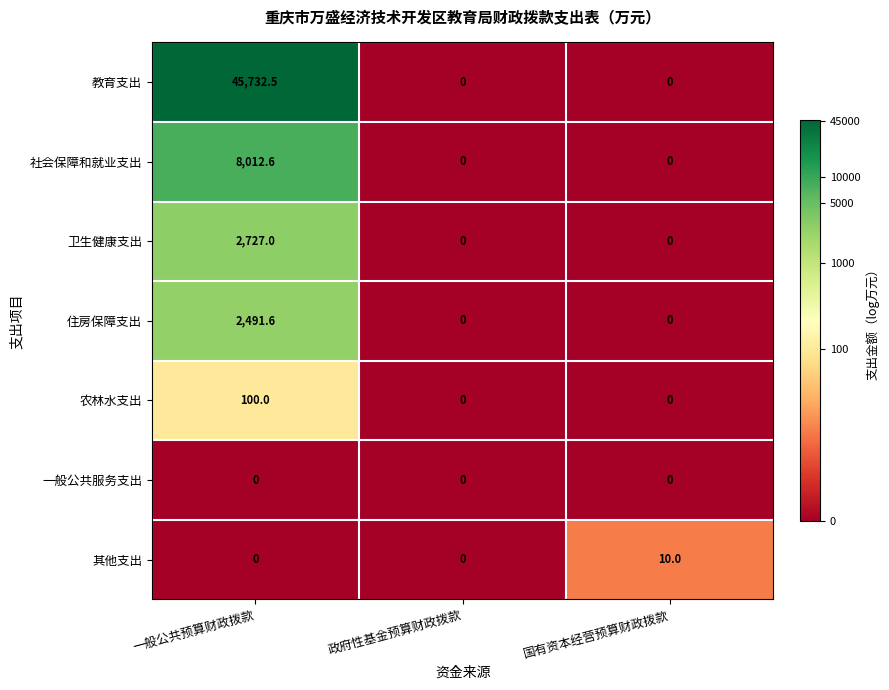

Which label corresponds to the largest value in the chart?

一般公共预算财政拨款